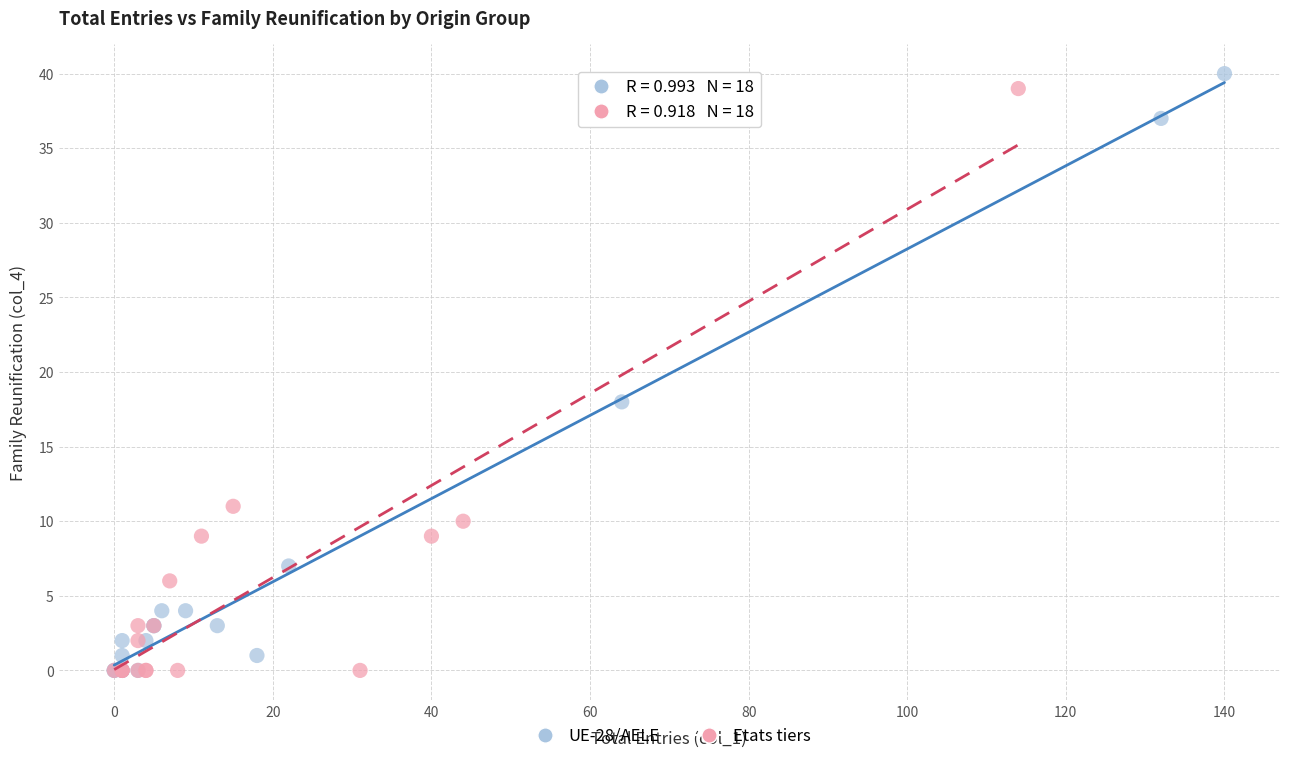

Which series has the largest Y range (max minus min)?

UE-28/AELE